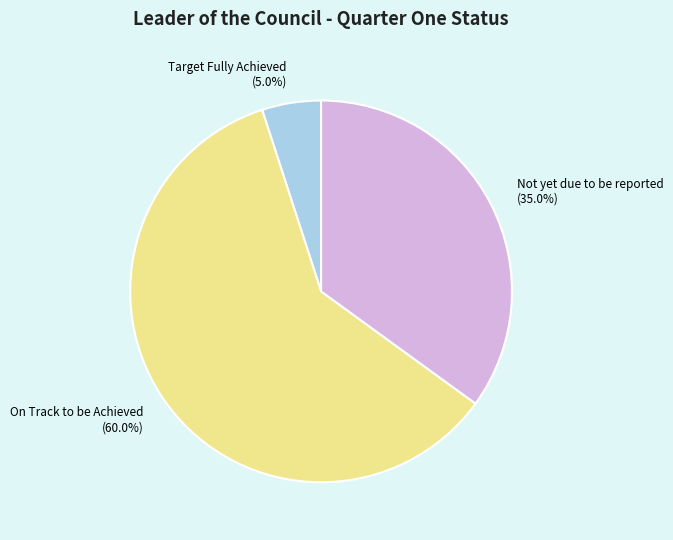

How many segments does this pie chart have?

3